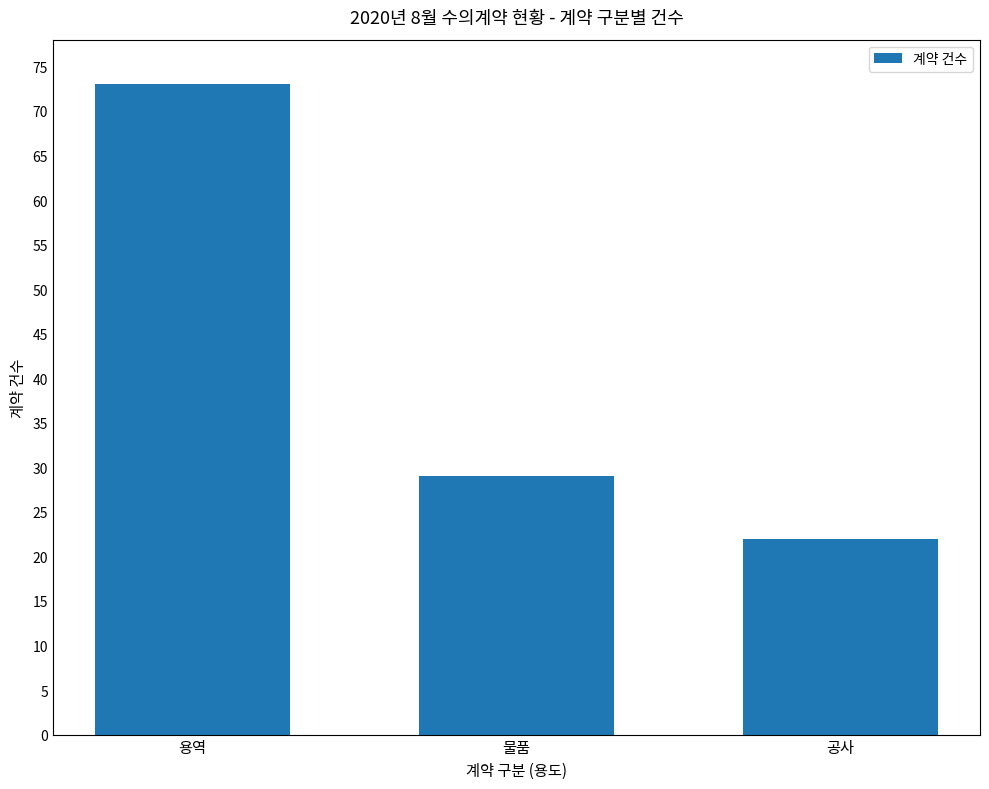

Does the chart contain stacked bars?

No